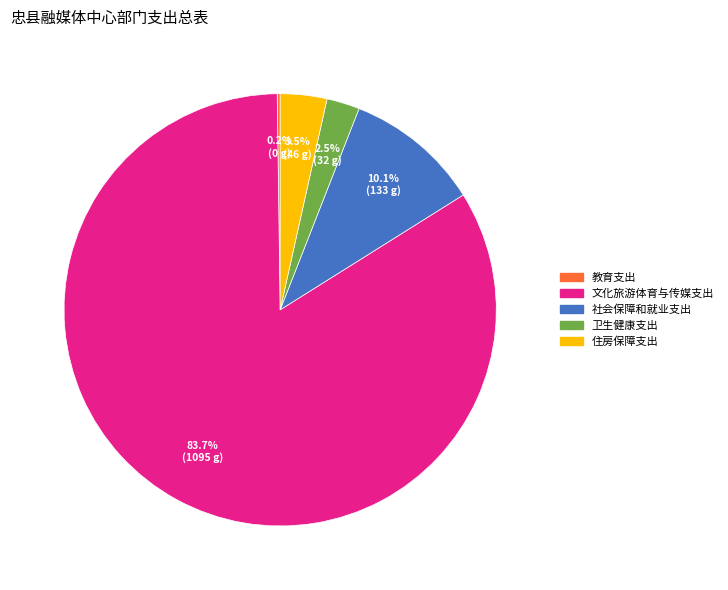

Does any single category account for the majority?

Yes